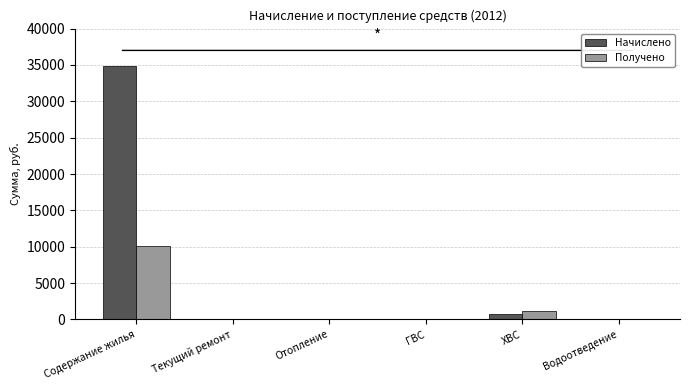

What is the difference between the Получено values at Текущий ремонт and ХВС?

1159.4